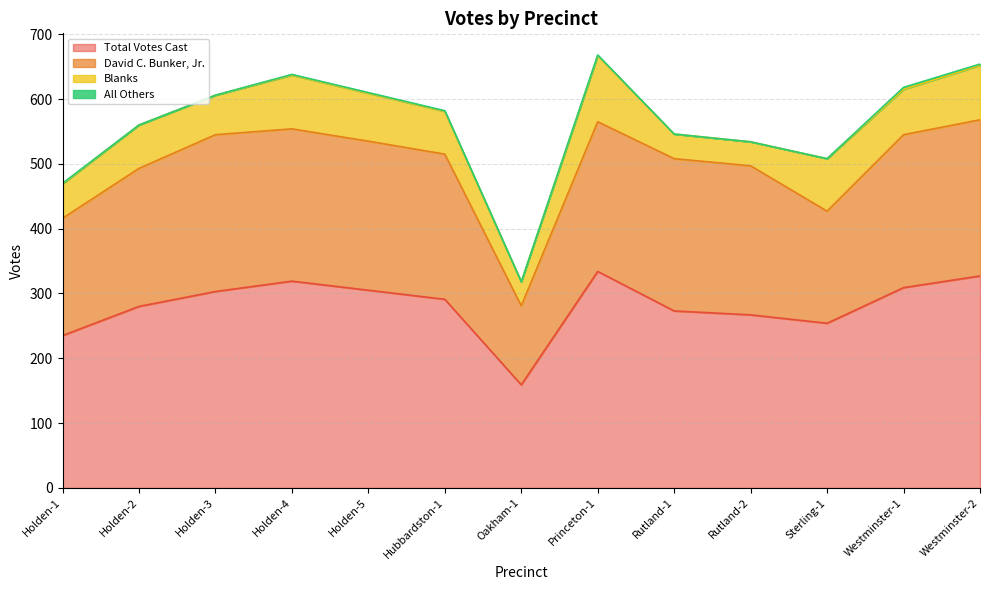

What is the difference between the David C. Bunker, Jr. values at Holden-4 and Princeton-1?

4